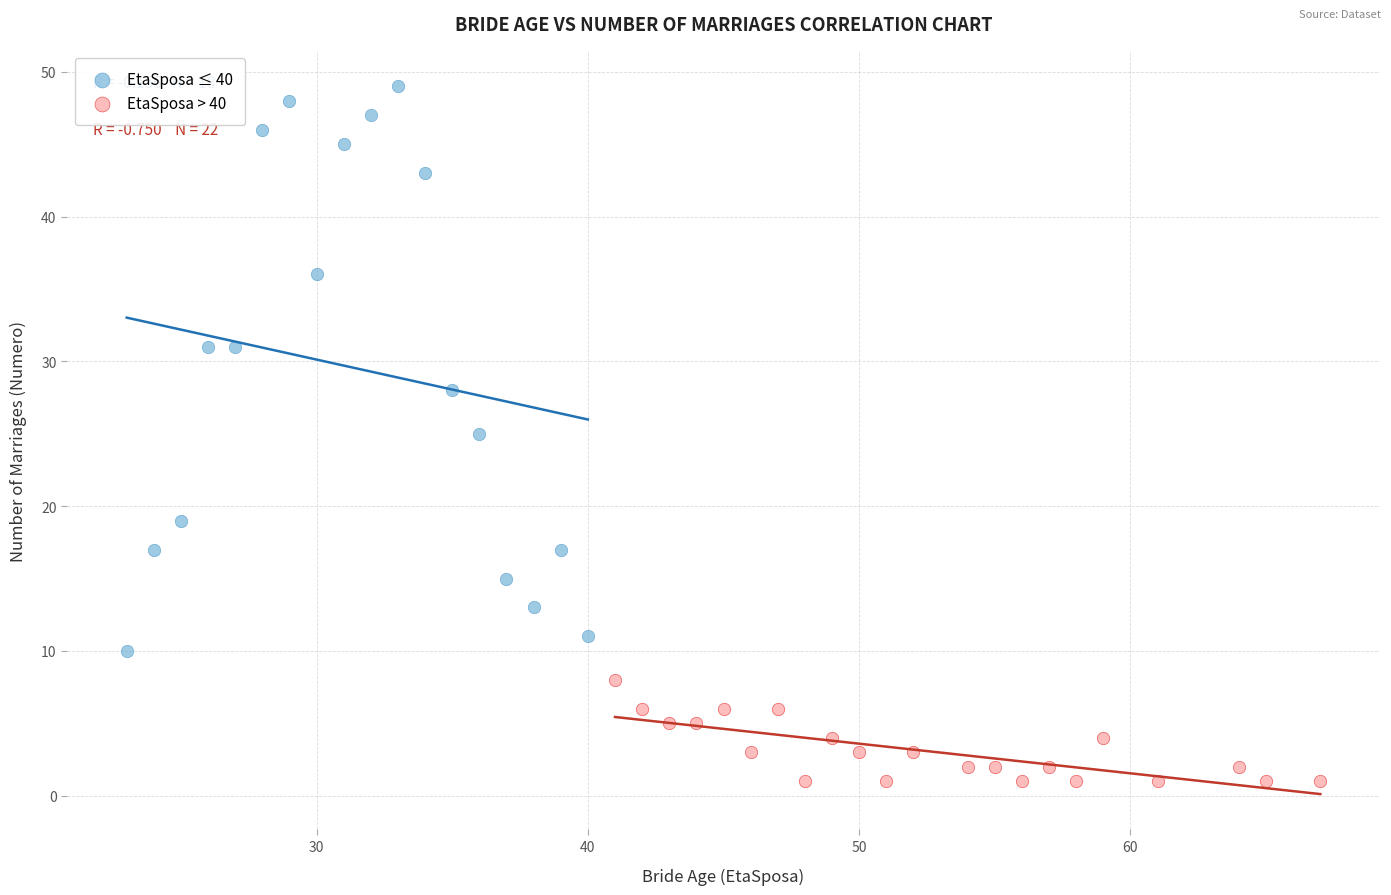

Which series reaches the minimum Y coordinate?

EtaSposa > 40